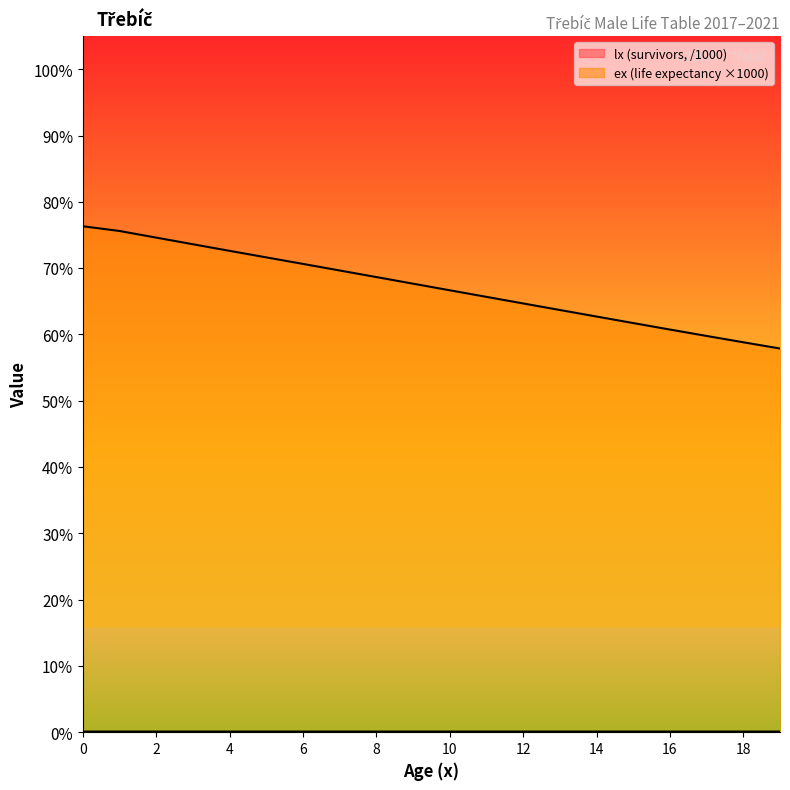

At which label does ex (life expectancy) reach its minimum?

19